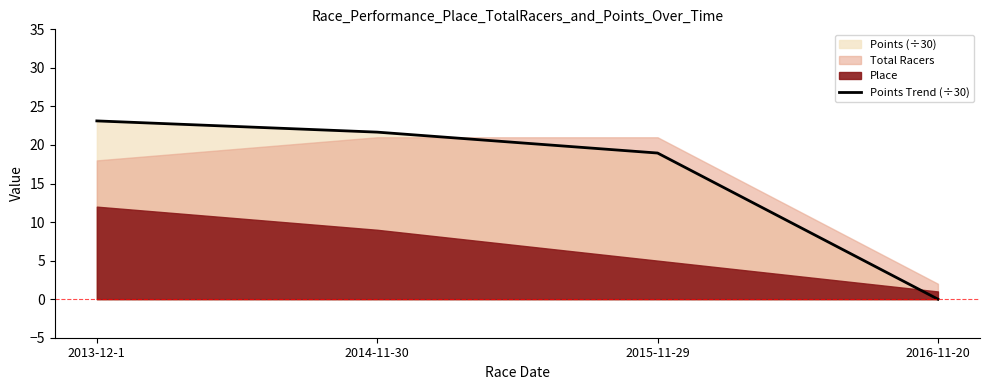

What is the sum of the values at 2016-11-20 and 2014-11-30?

21.7